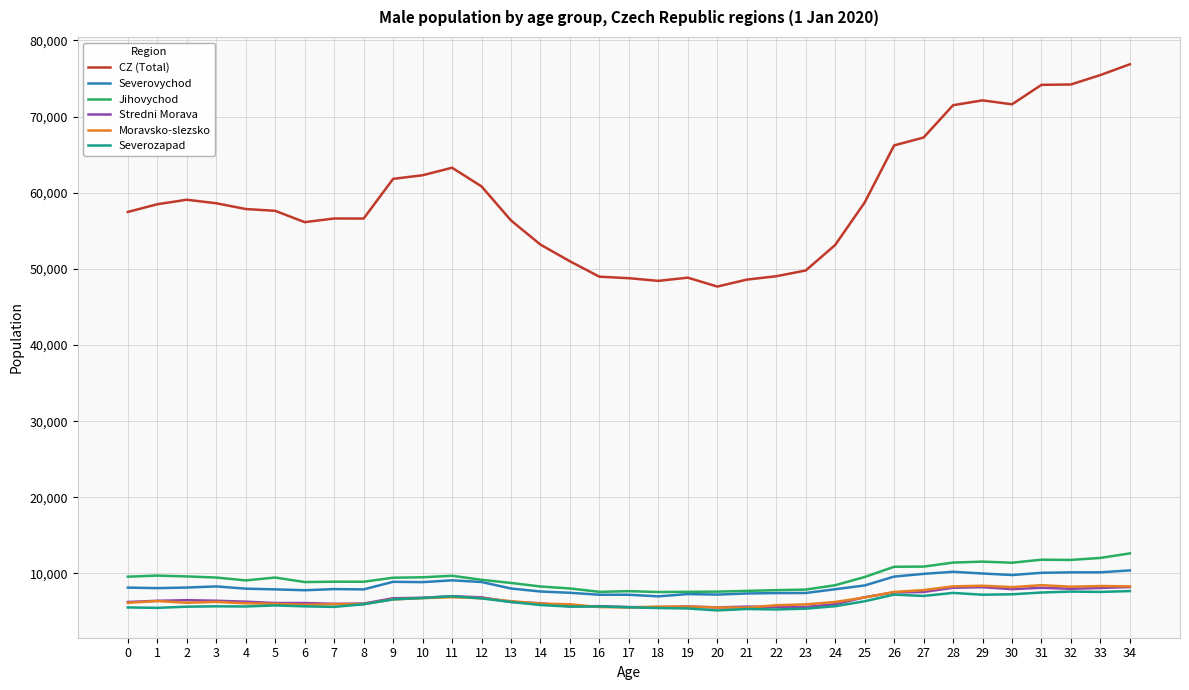

Is the value of Severozapad at 30 greater than the value of Stredni Morava at 22?

Yes